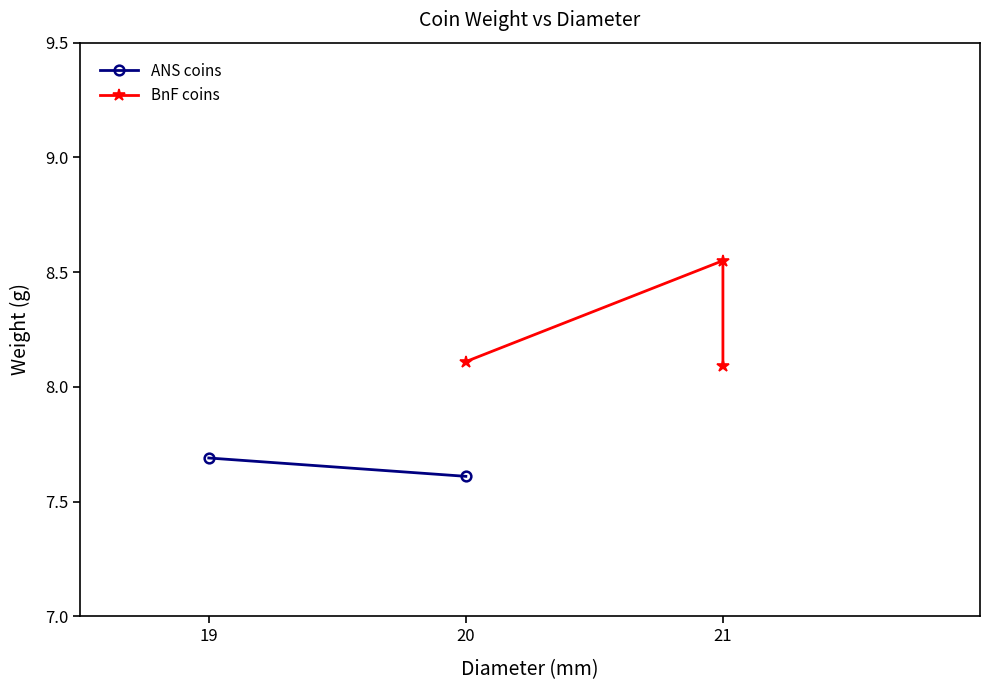

List the labels in order of value, smallest first.

21, 20, 21